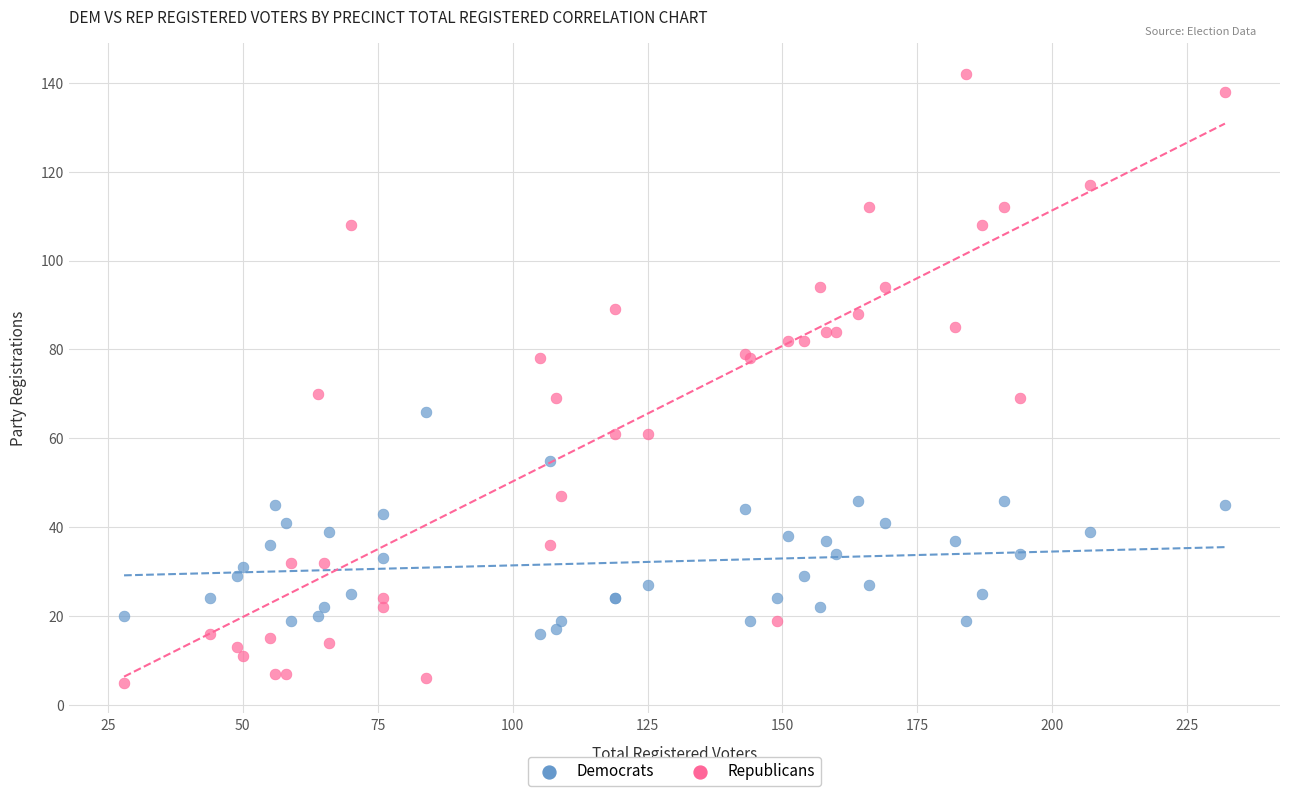

Which series has the largest Y range (max minus min)?

Republicans